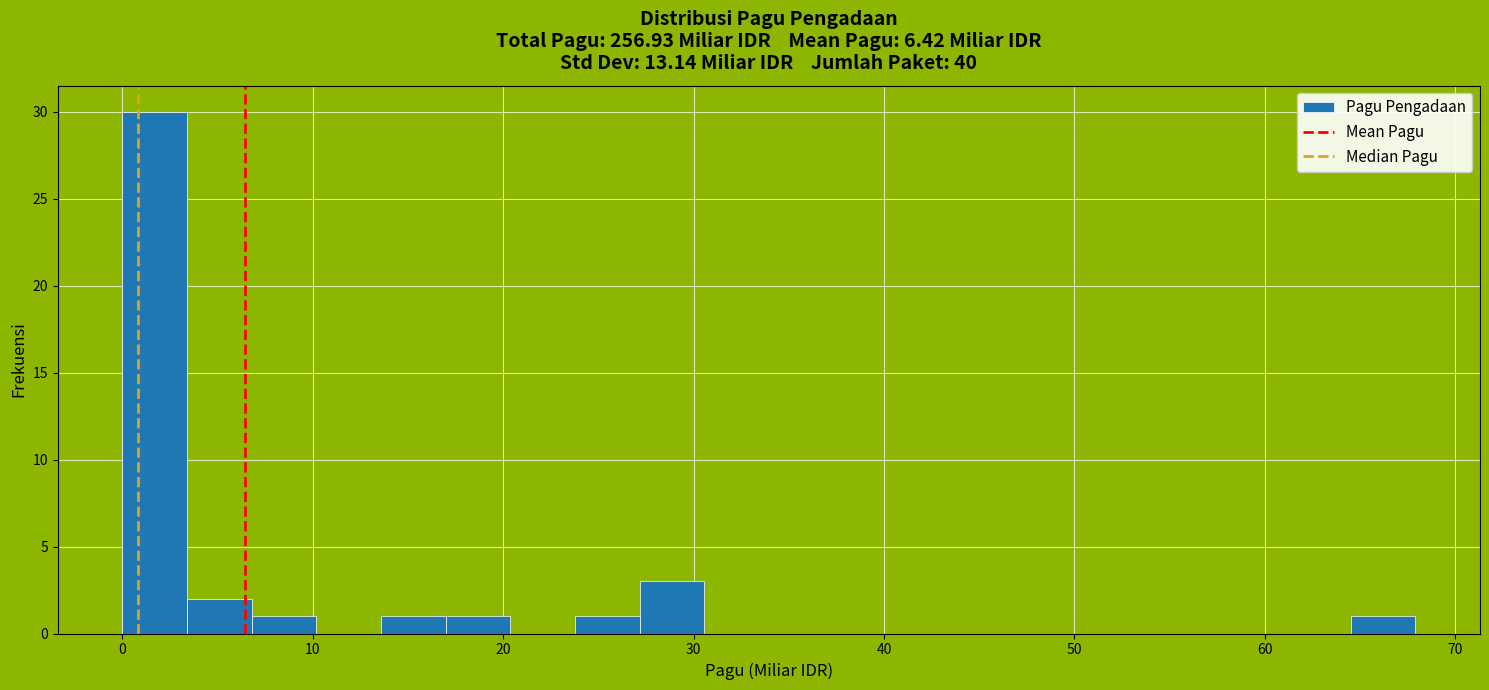

Read against the x-axis, roughly where is the centre of the tallest bar?

2